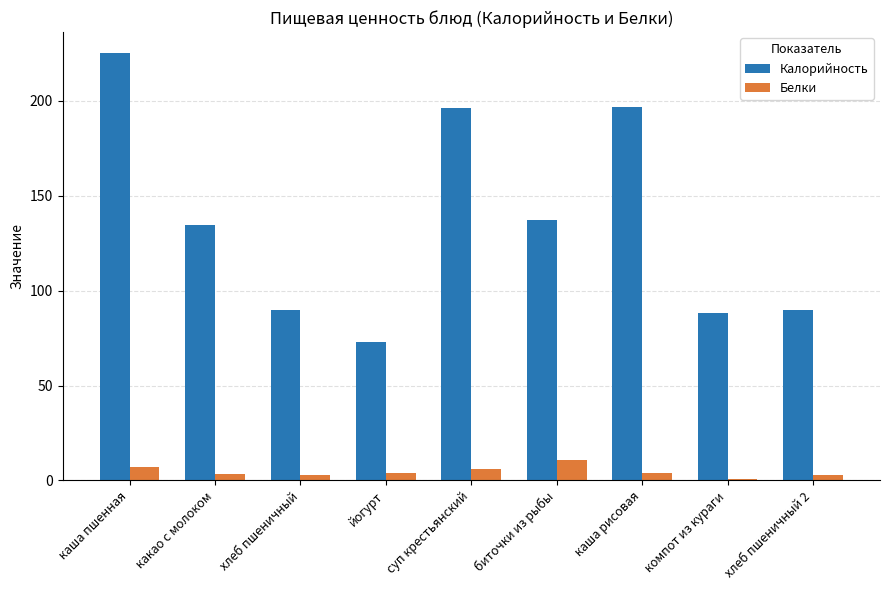

The value of Калорийность at хлеб пшеничный 2 is 125.0. True or false?

False